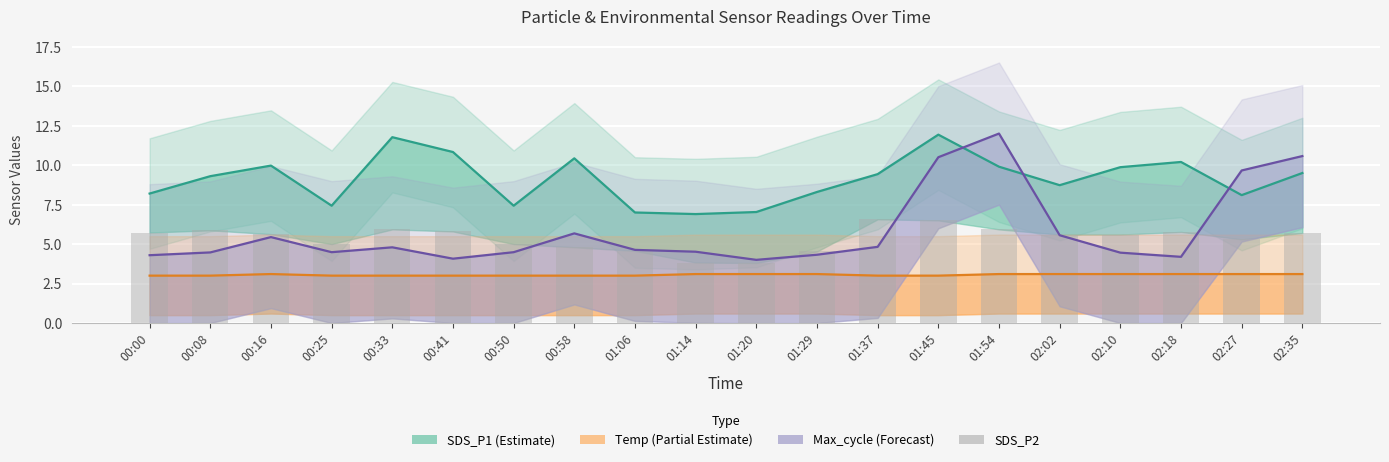

Which has a higher value, 01:20 or 01:14?

01:14